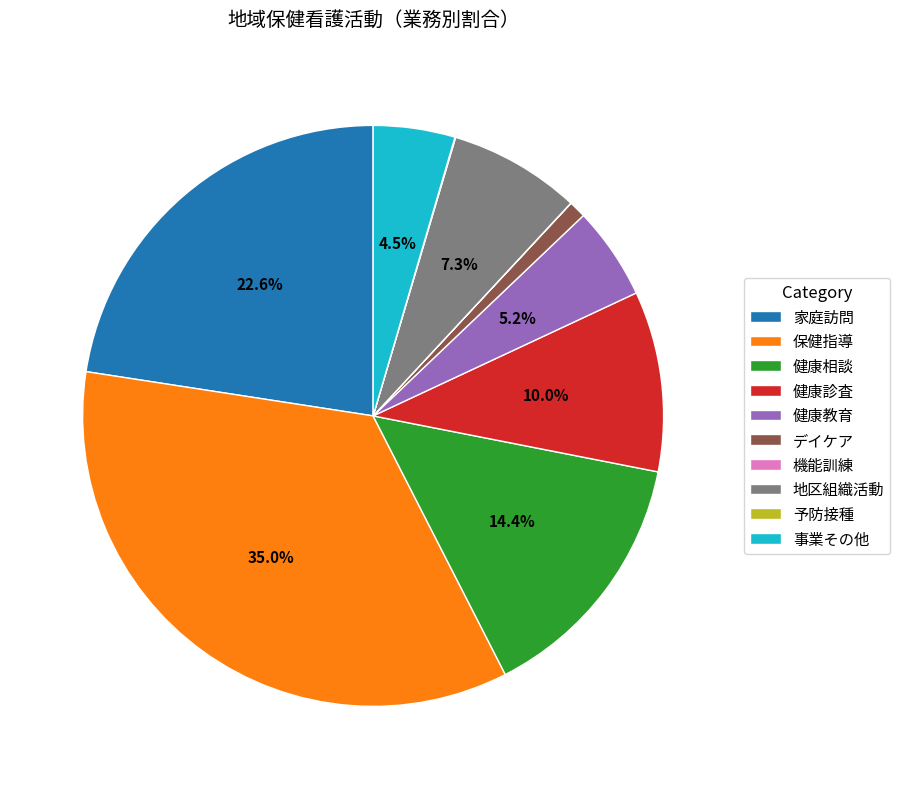

What portion of the pie excludes 健康教育?

94.8%